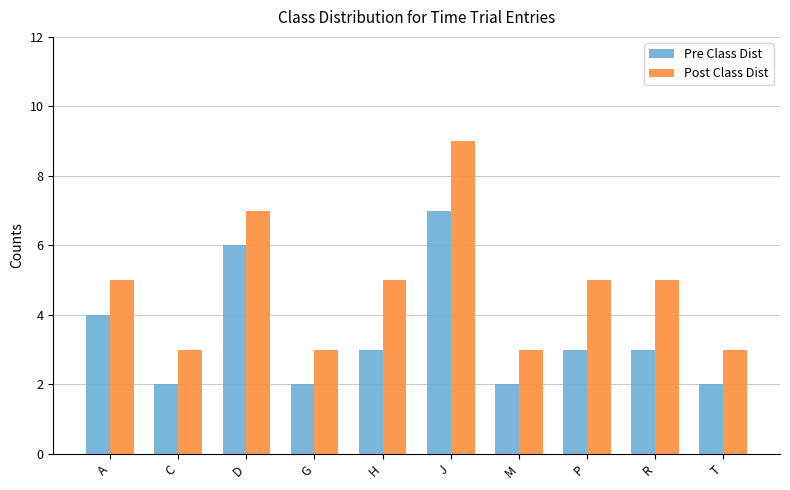

How many groups of bars are there?

10